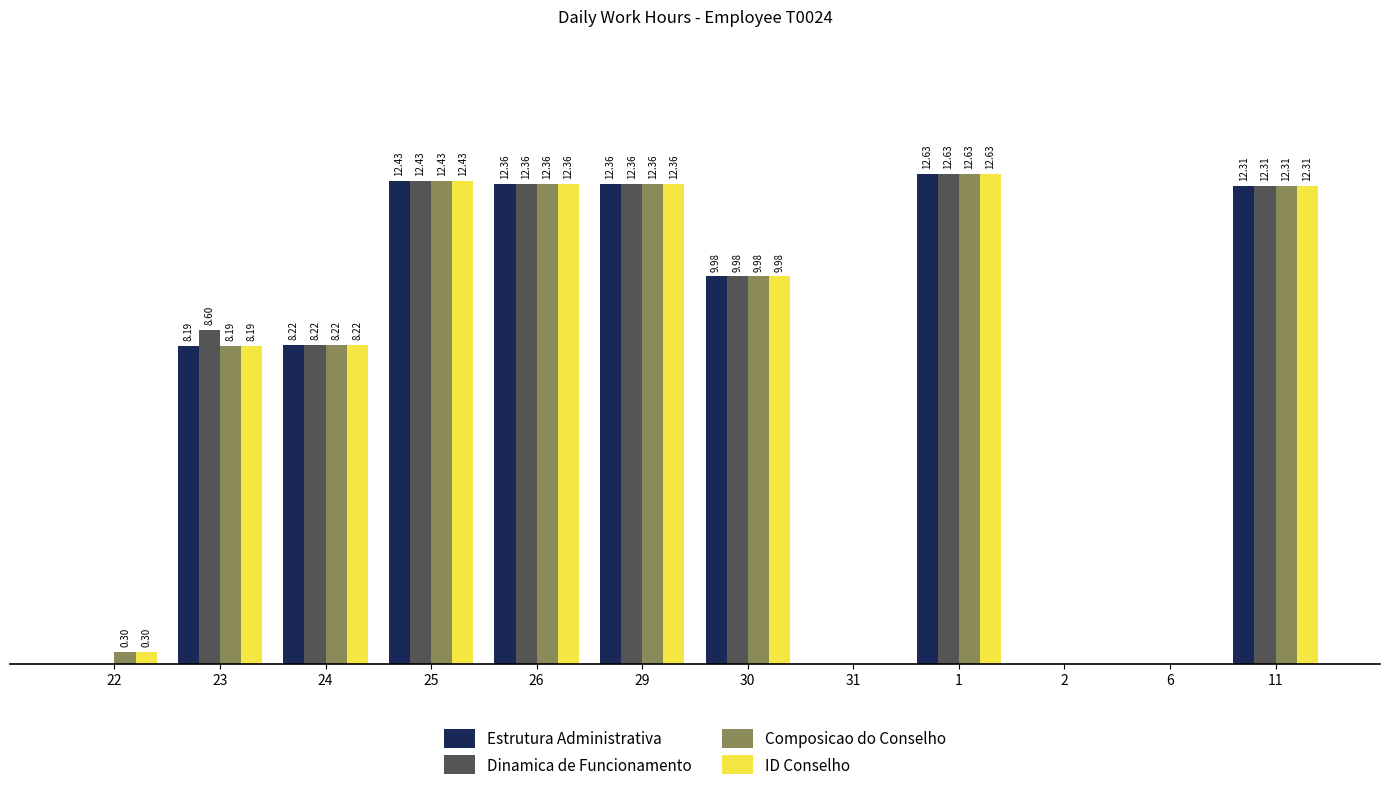

Between 23 and 2, which series saw the biggest shift?

Dinamica de Funcionamento